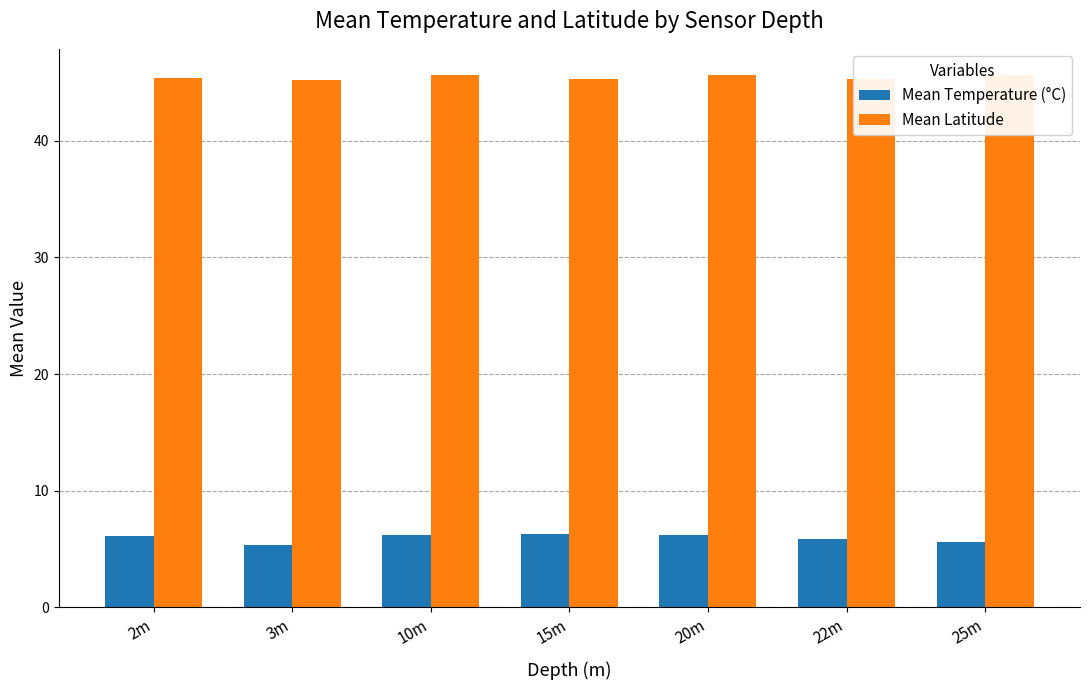

What is the sum of the Mean Latitude values at 25m and 3m?

90.8